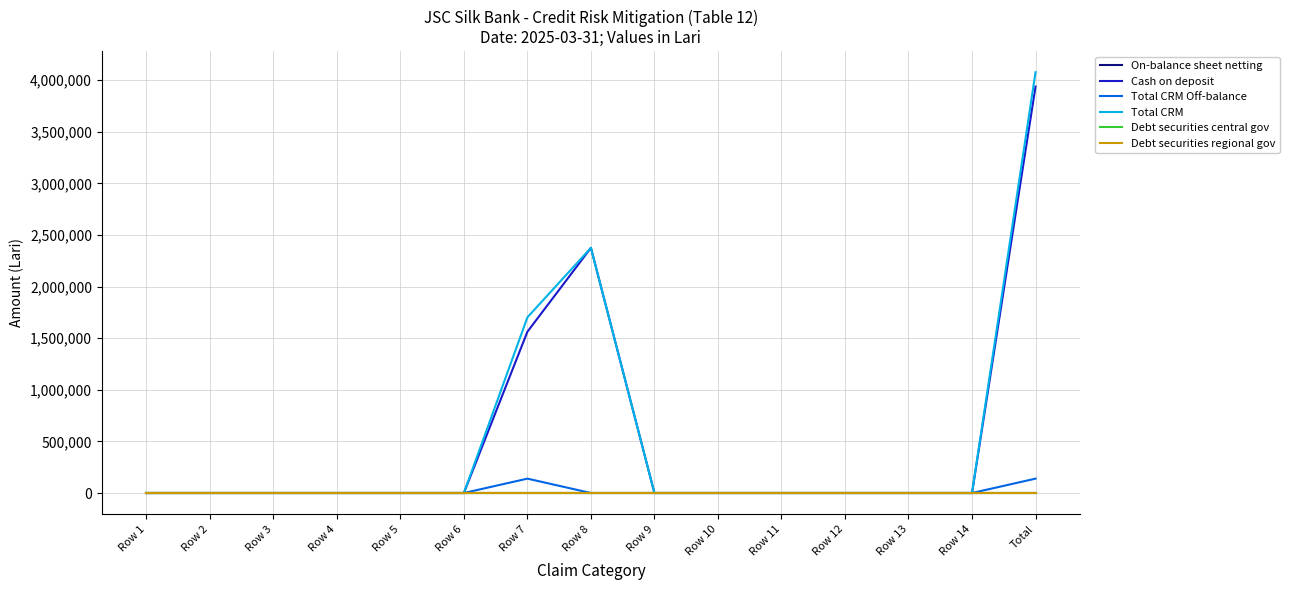

Reading left to right, what are all the values shown in this chart?

On-balance sheet netting: Row 1=0.0	Row 2=0.0	Row 3=0.0	Row 4=0.0	Row 5=0.0	Row 6=0.0	Row 7=0.0	Row 8=0.0	Row 9=0.0	Row 10=0.0	Row 11=0.0	Row 12=0.0	Row 13=0.0	Row 14=0.0	Total=0.0
Cash on deposit: Row 1=0.0	Row 2=0.0	Row 3=0.0	Row 4=0.0	Row 5=0.0	Row 6=0.0	Row 7=1562343.6	Row 8=2375059.6	Row 9=0.0	Row 10=0.0	Row 11=0.0	Row 12=0.0	Row 13=0.0	Row 14=0.0	Total=3937403.3
Total CRM Off-balance: Row 1=0.0	Row 2=0.0	Row 3=0.0	Row 4=0.0	Row 5=0.0	Row 6=0.0	Row 7=139194.1	Row 8=0.0	Row 9=0.0	Row 10=0.0	Row 11=0.0	Row 12=0.0	Row 13=0.0	Row 14=0.0	Total=139194.1
Total CRM: Row 1=0.0	Row 2=0.0	Row 3=0.0	Row 4=0.0	Row 5=0.0	Row 6=0.0	Row 7=1701537.7	Row 8=2375059.6	Row 9=0.0	Row 10=0.0	Row 11=0.0	Row 12=0.0	Row 13=0.0	Row 14=0.0	Total=4076597.3
Debt securities central gov: Row 1=0.0	Row 2=0.0	Row 3=0.0	Row 4=0.0	Row 5=0.0	Row 6=0.0	Row 7=0.0	Row 8=0.0	Row 9=0.0	Row 10=0.0	Row 11=0.0	Row 12=0.0	Row 13=0.0	Row 14=0.0	Total=0.0
Debt securities regional gov: Row 1=0.0	Row 2=0.0	Row 3=0.0	Row 4=0.0	Row 5=0.0	Row 6=0.0	Row 7=0.0	Row 8=0.0	Row 9=0.0	Row 10=0.0	Row 11=0.0	Row 12=0.0	Row 13=0.0	Row 14=0.0	Total=0.0